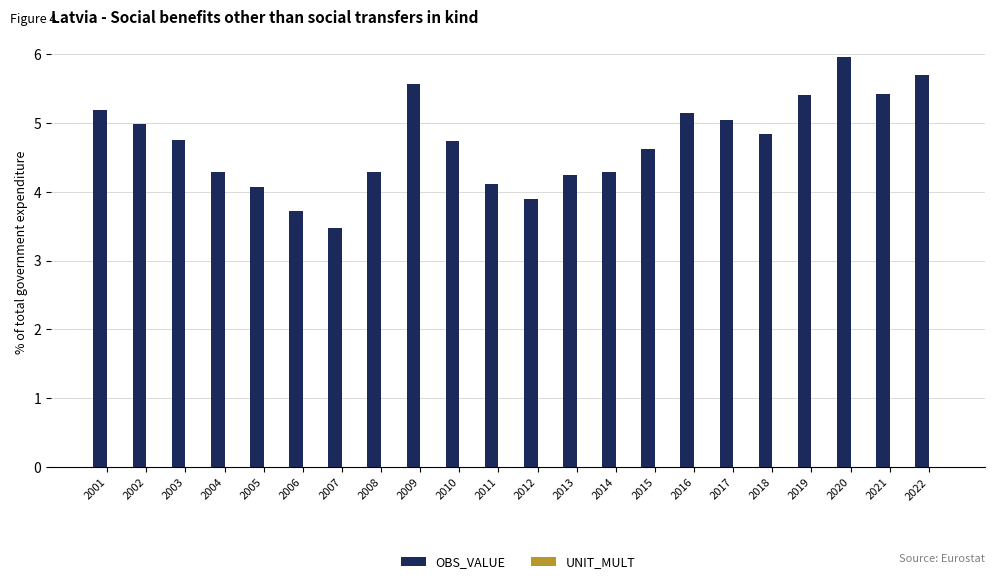

What is the value of the 6th bar from the left?

3.7